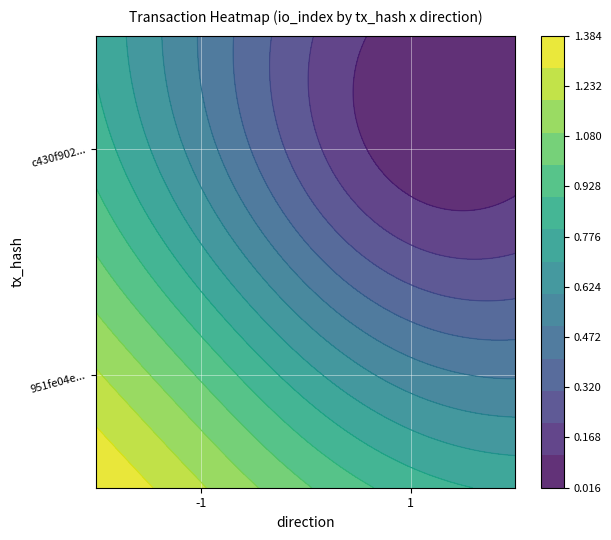

Rank the series by their maximum value, from lowest to highest.

951fe04e54e3a2b05bd80ff6ffeb995e72fc145, c430f9026d4e8e4ca8f176b46489ce01405e861